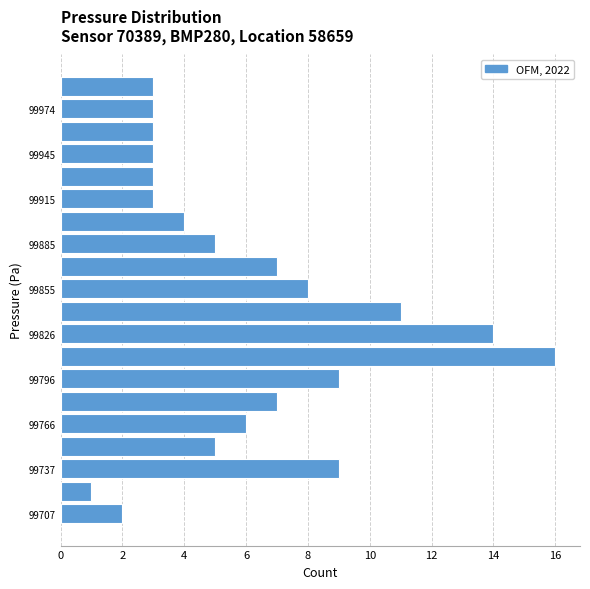

Read against the y-axis, roughly where is the centre of the longest bar?

99810